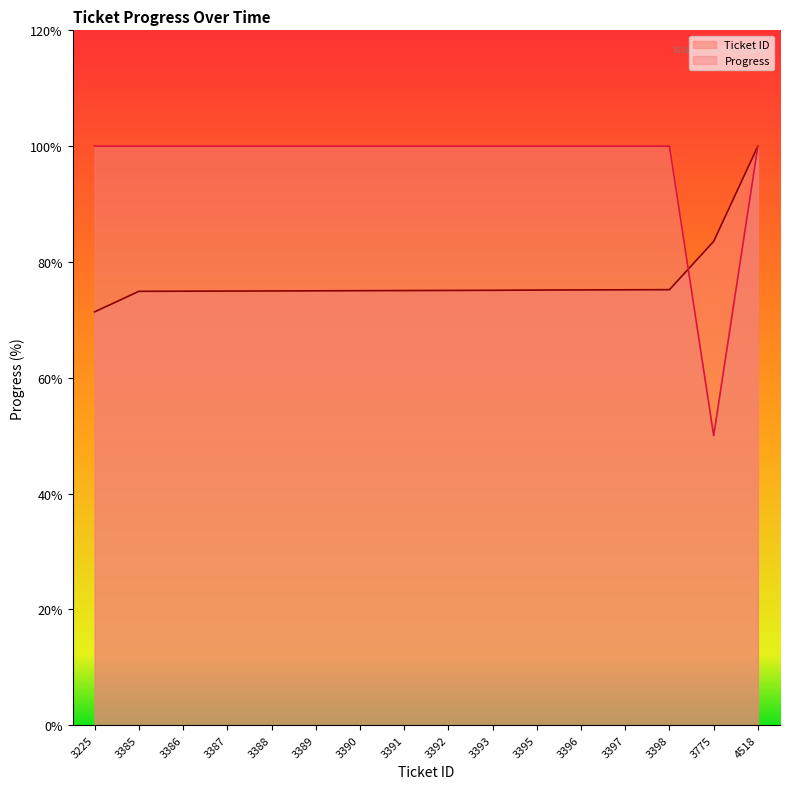

Rank the series by their maximum value, from highest to lowest.

Ticket ID, Progress